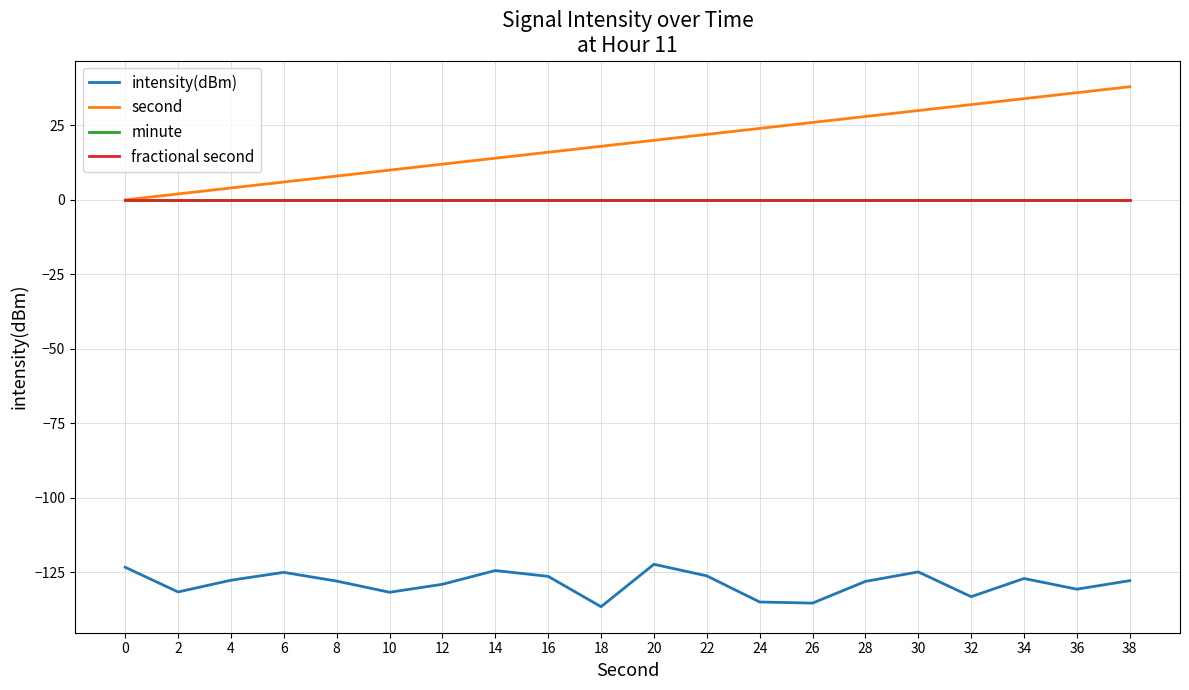

Reading right to left, transcribe all the data shown in this chart.

intensity(dBm): 38=-127.9	36=-130.7	34=-127.2	32=-133.3	30=-124.9	28=-128.1	26=-135.4	24=-135.0	22=-126.3	20=-122.4	18=-136.6	16=-126.4	14=-124.5	12=-129.1	10=-131.8	8=-128.0	6=-125.1	4=-127.7	2=-131.7	0=-123.4
second: 38=38.0	36=36.0	34=34.0	32=32.0	30=30.0	28=28.0	26=26.0	24=24.0	22=22.0	20=20.0	18=18.0	16=16.0	14=14.0	12=12.0	10=10.0	8=8.0	6=6.0	4=4.0	2=2.0	0=0.0
minute: 38=0.0	36=0.0	34=0.0	32=0.0	30=0.0	28=0.0	26=0.0	24=0.0	22=0.0	20=0.0	18=0.0	16=0.0	14=0.0	12=0.0	10=0.0	8=0.0	6=0.0	4=0.0	2=0.0	0=0.0
fractional second: 38=0.0	36=0.0	34=0.0	32=0.0	30=0.0	28=0.0	26=0.0	24=0.0	22=0.0	20=0.0	18=0.0	16=0.0	14=0.0	12=0.0	10=0.0	8=0.0	6=0.0	4=0.0	2=0.0	0=0.0